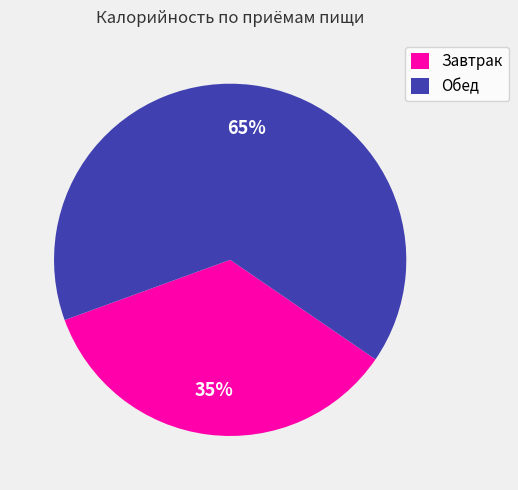

What is the majority slice?

Обед